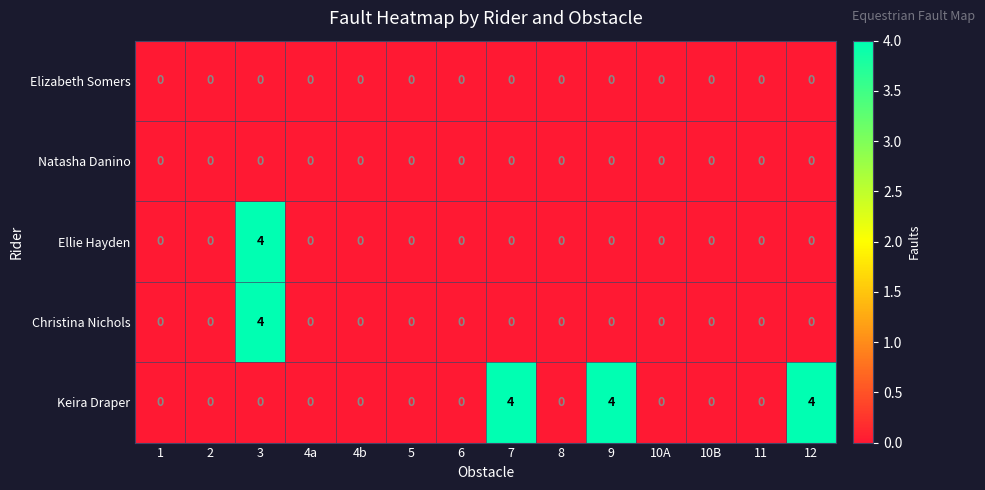

Which series has the largest total across all categories?

Keira Draper